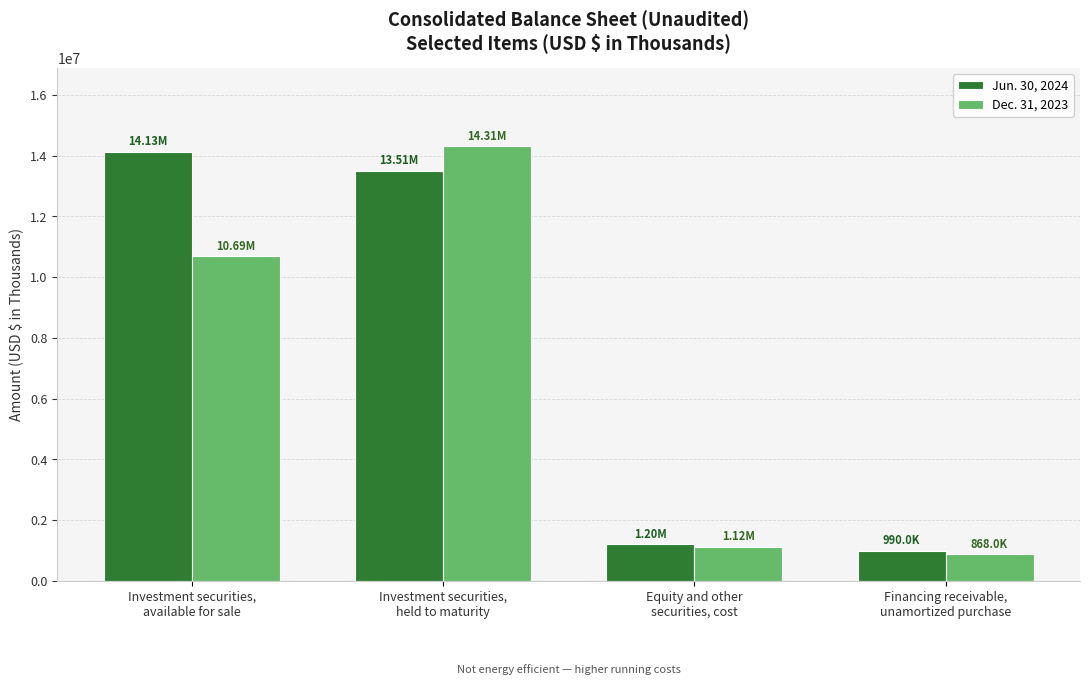

What is the difference between the maximum and second lowest values in the Jun. 30, 2024 series?

12930000